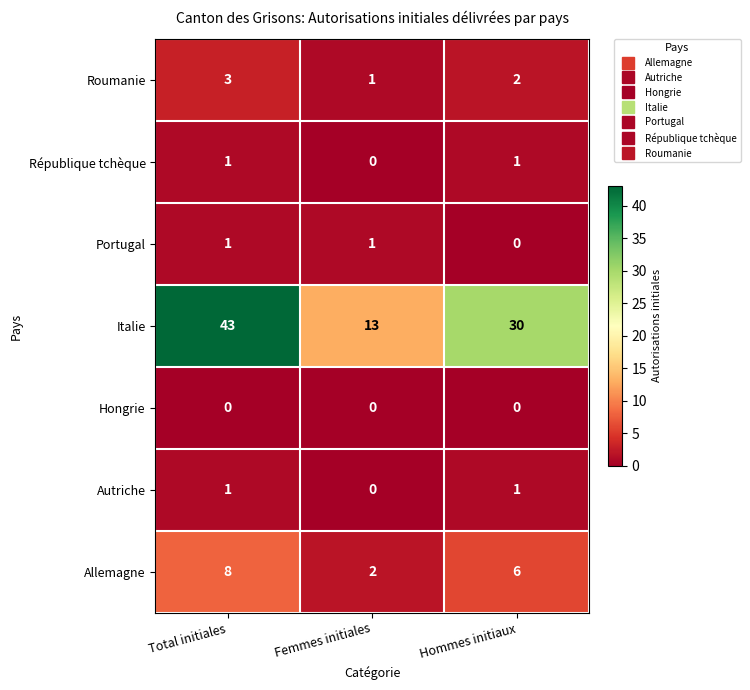

At how many categories does at least one series exceed 12?

3